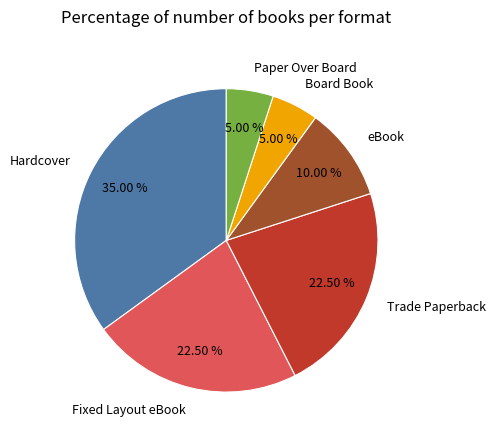

What percentage do eBook and Hardcover together represent?

45.0%